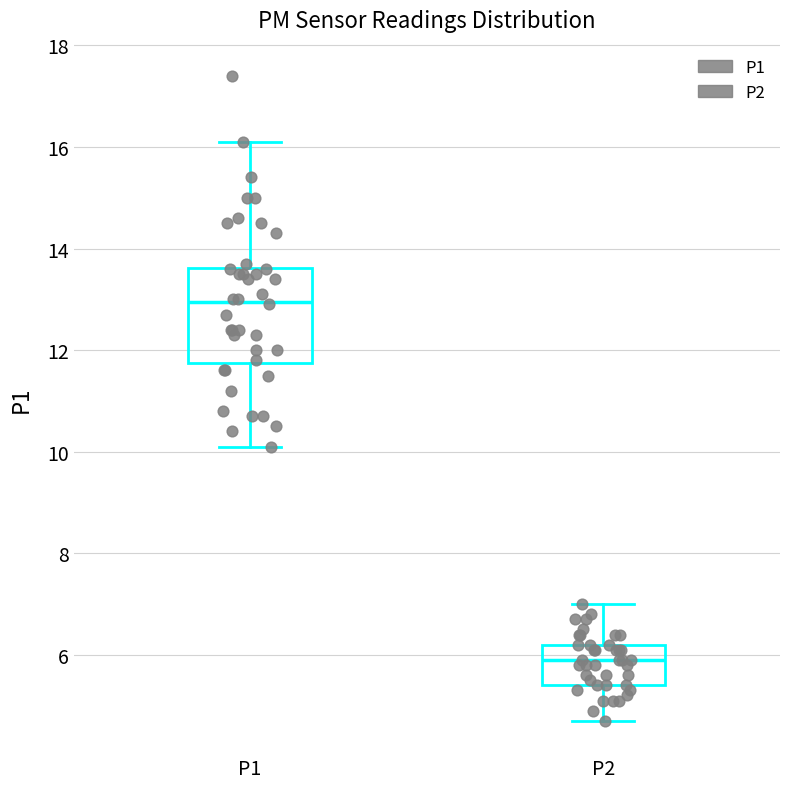

Comparing the boxes themselves (not the whiskers), which one is the tallest?

P1